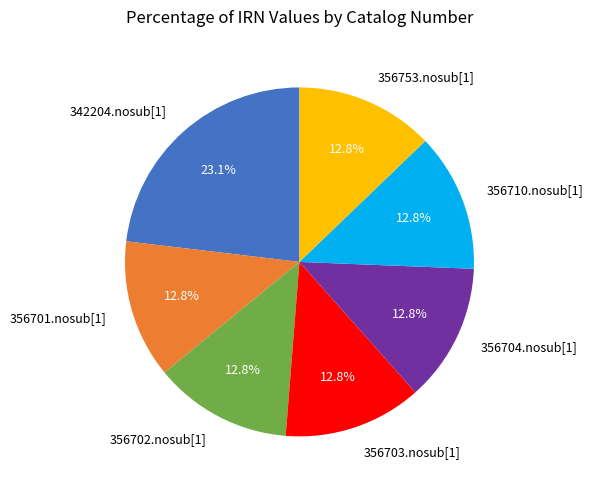

To the nearest percent, what is the average slice percentage?

14%